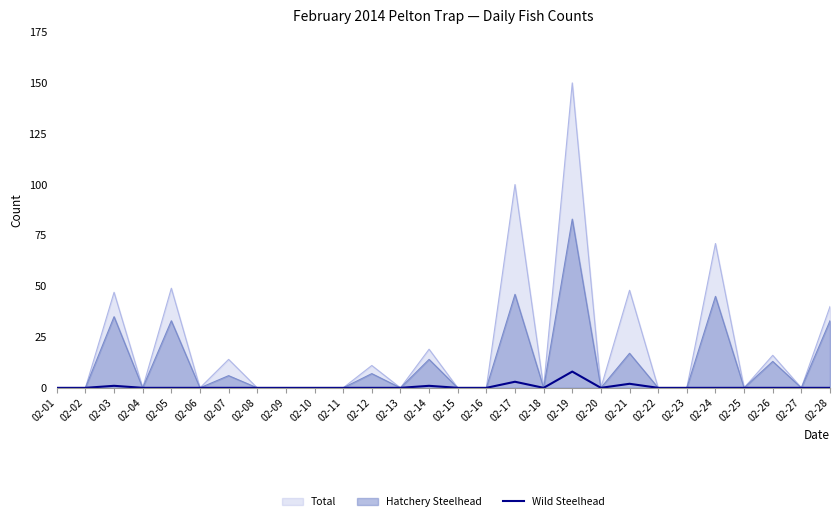

The value at 02-16 is 0. True or false?

True